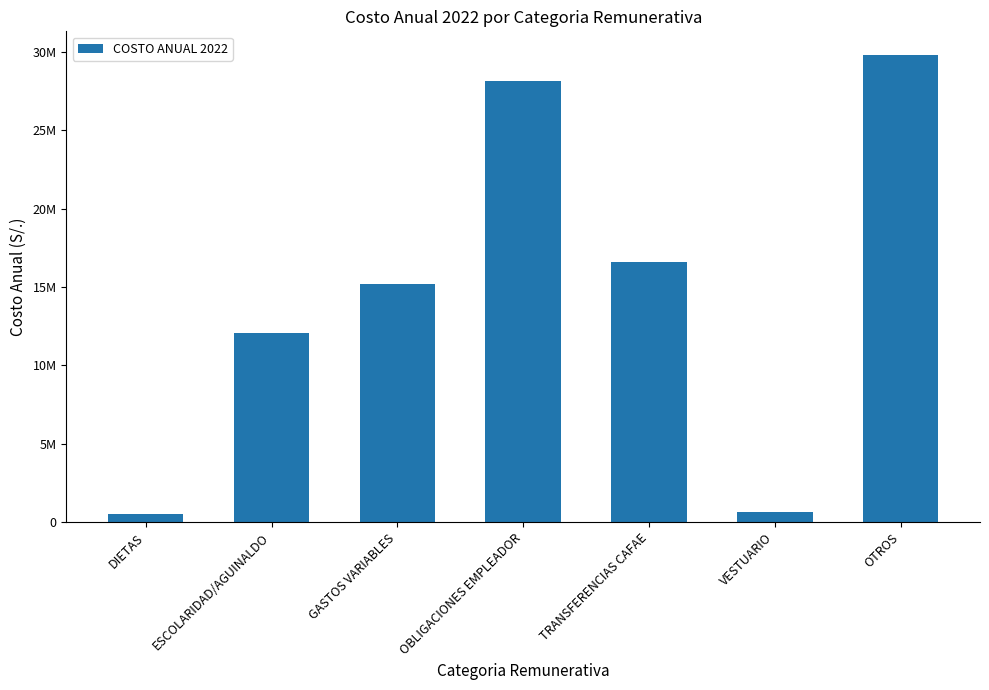

What is the difference between the maximum and minimum values?

29293128